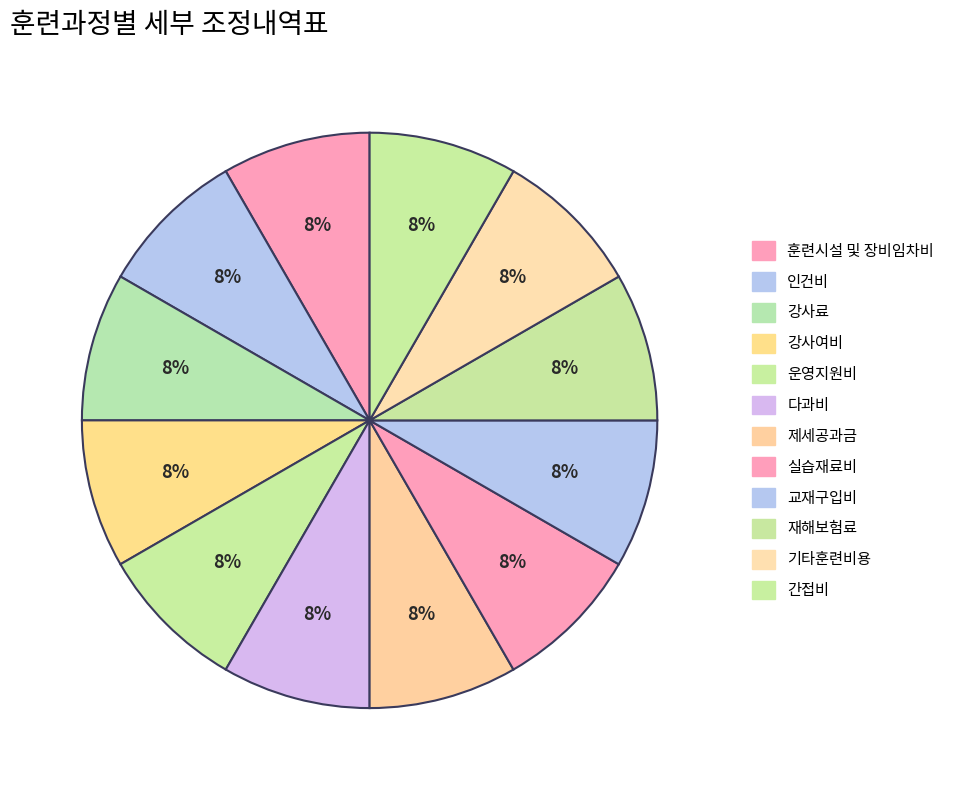

Which slice is the smallest?

훈련시설 및 장비임차비